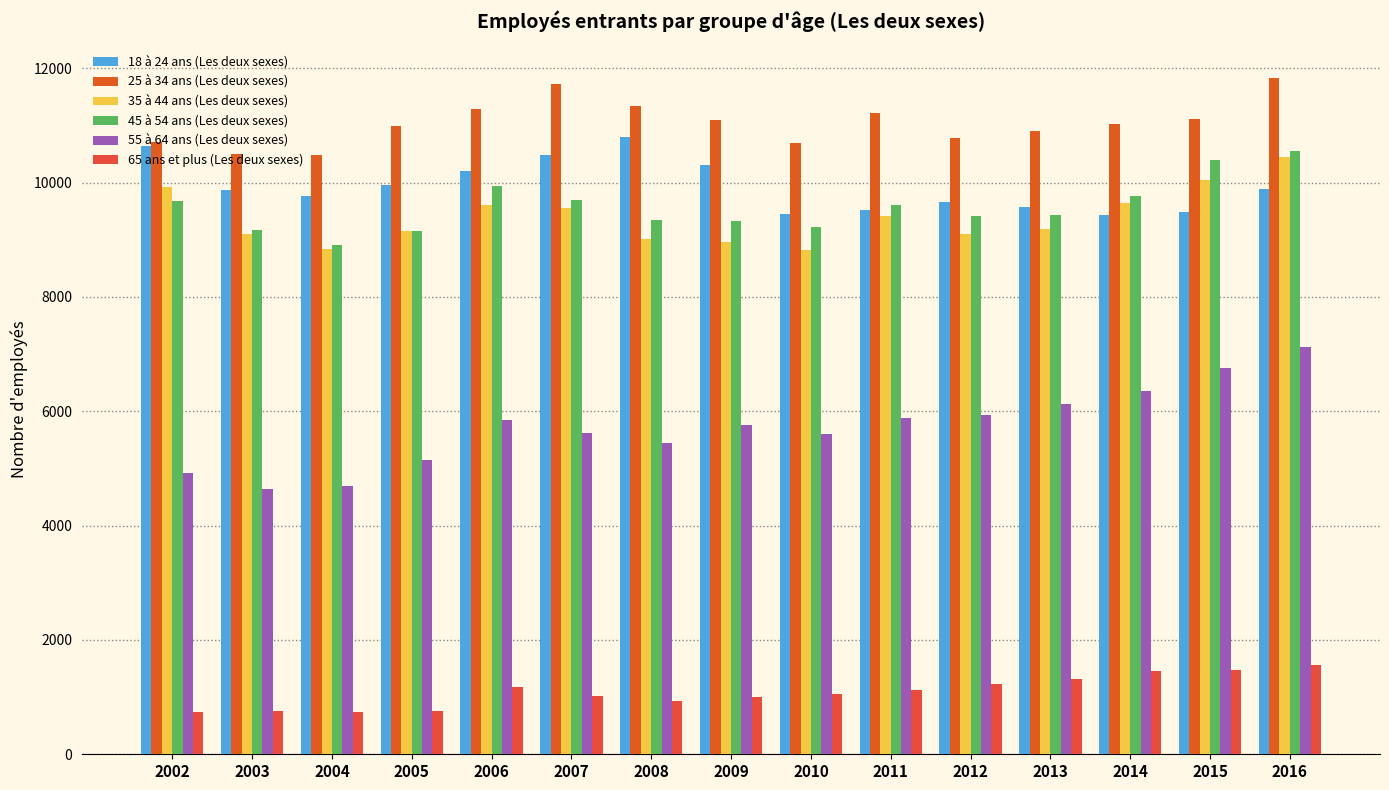

What is the value of the 55 à 64 ans (Les deux sexes) bar at the 7th from the left?

5440